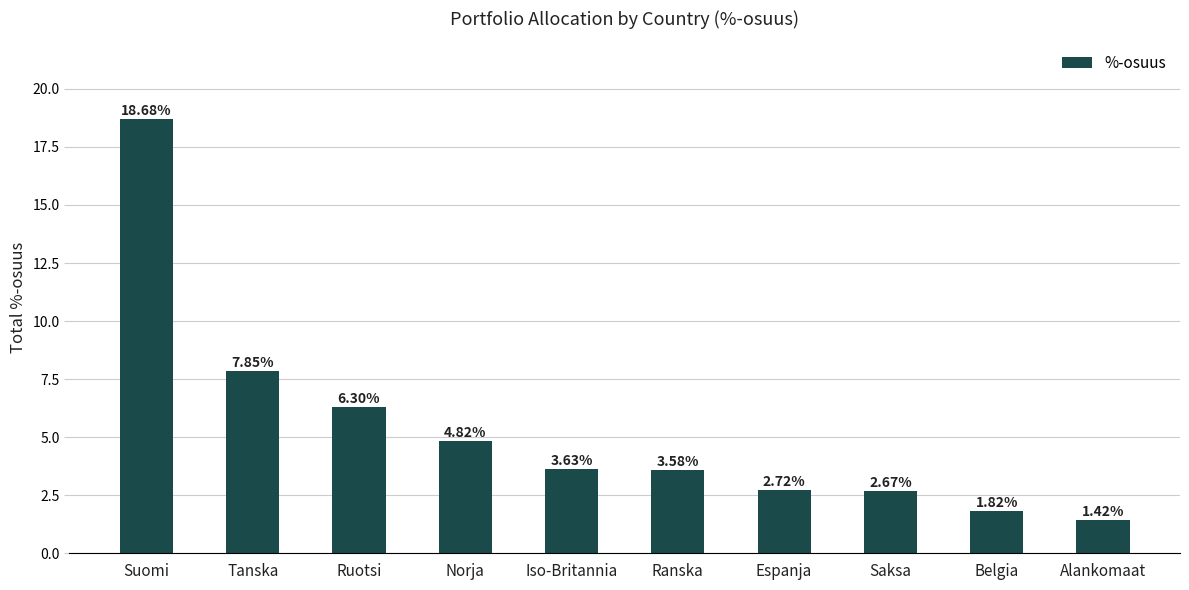

How many values exceed 3?

6